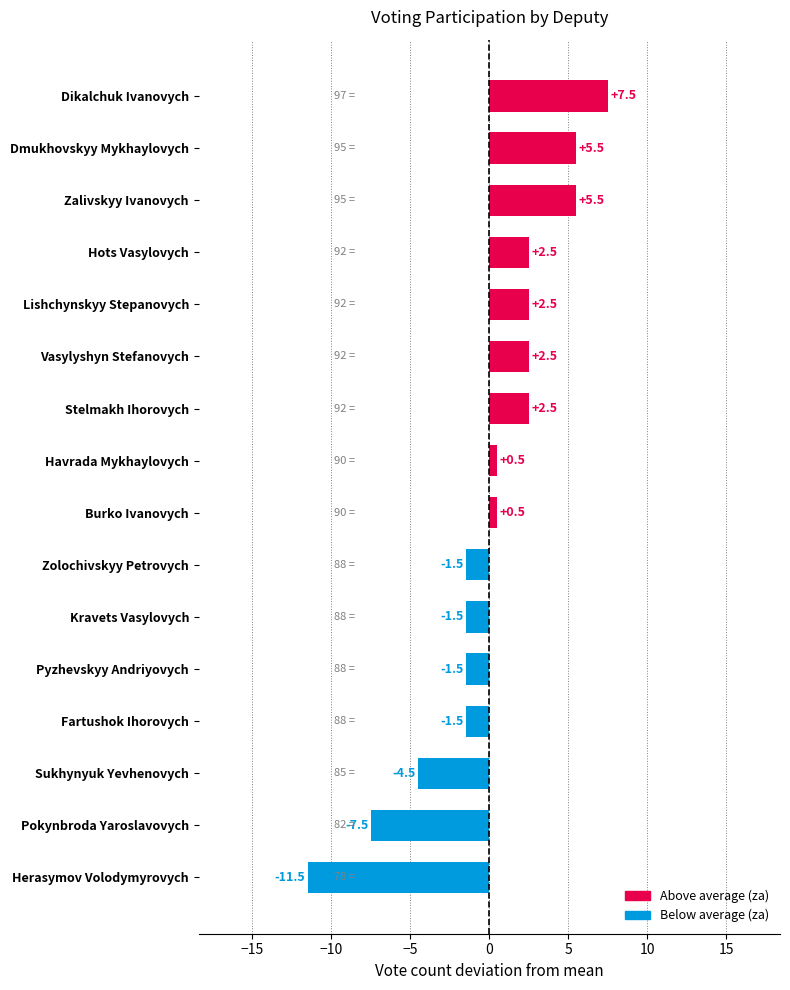

Reading top to bottom, list all the values displayed in this chart.

Dikalchuk Ivanovych=7.5	Dmukhovskyy Mykhaylovych=5.5	Zalivskyy Ivanovych=5.5	Hots Vasylovych=2.5	Lishchynskyy Stepanovych=2.5	Vasylyshyn Stefanovych=2.5	Stelmakh Ihorovych=2.5	Havrada Mykhaylovych=0.5	Burko Ivanovych=0.5	Zolochivskyy Petrovych=-1.5	Kravets Vasylovych=-1.5	Pyzhevskyy Andriyovych=-1.5	Fartushok Ihorovych=-1.5	Sukhynyuk Yevhenovych=-4.5	Pokynbroda Yaroslavovych=-7.5	Herasymov Volodymyrovych=-11.5